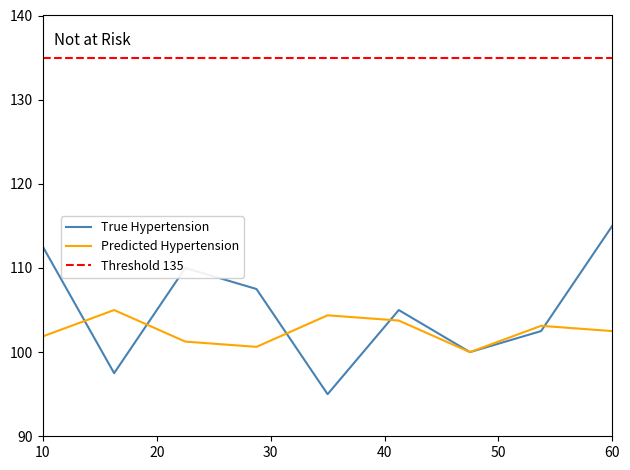

True or false: Predicted Hypertension has a value of 23.1 at 10.

False